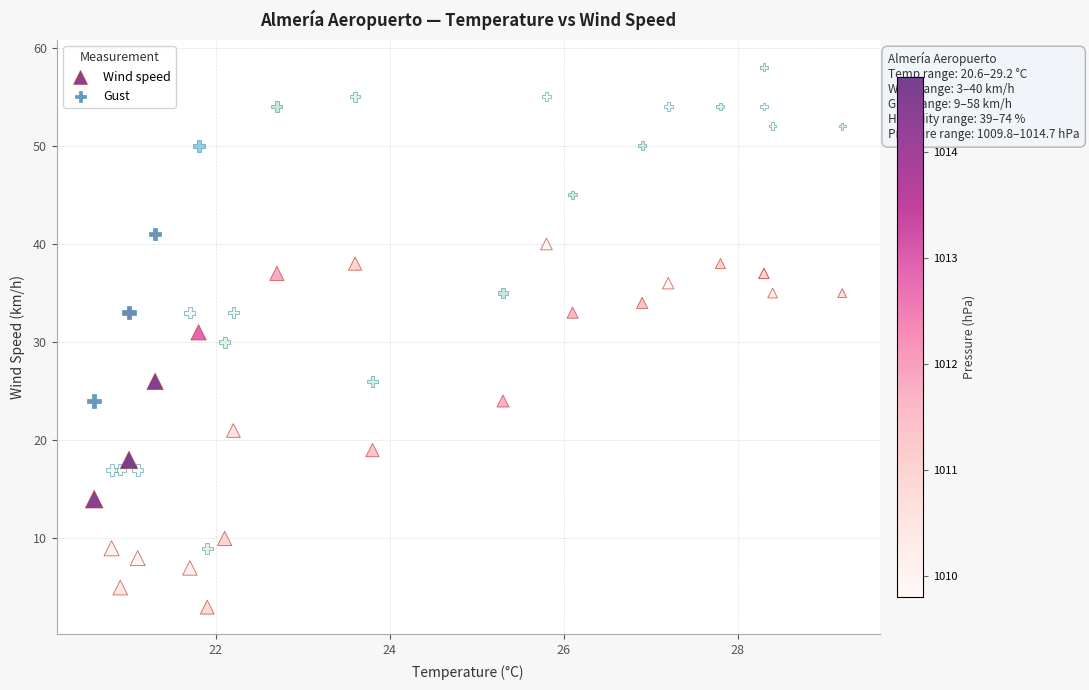

Which series reaches the maximum Y coordinate?

Gust